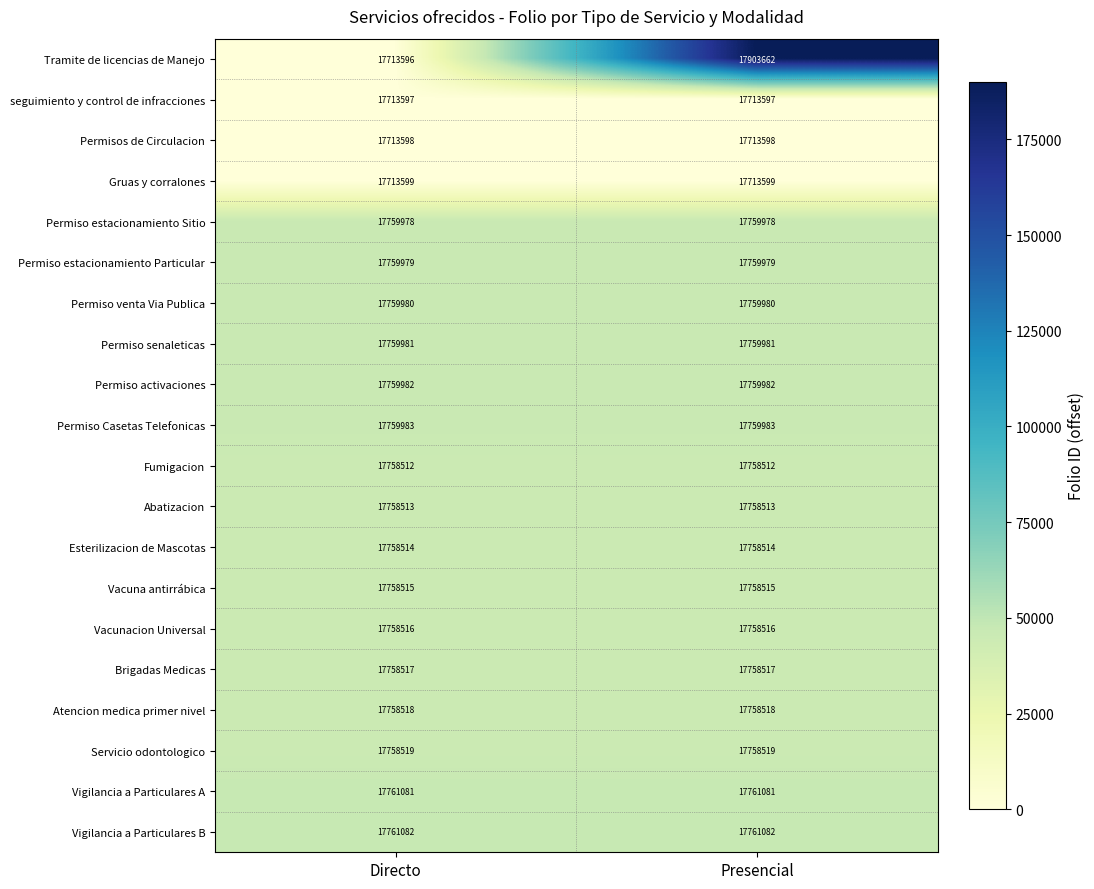

What is the average value of the seguimiento y control de infracciones series?

17713597